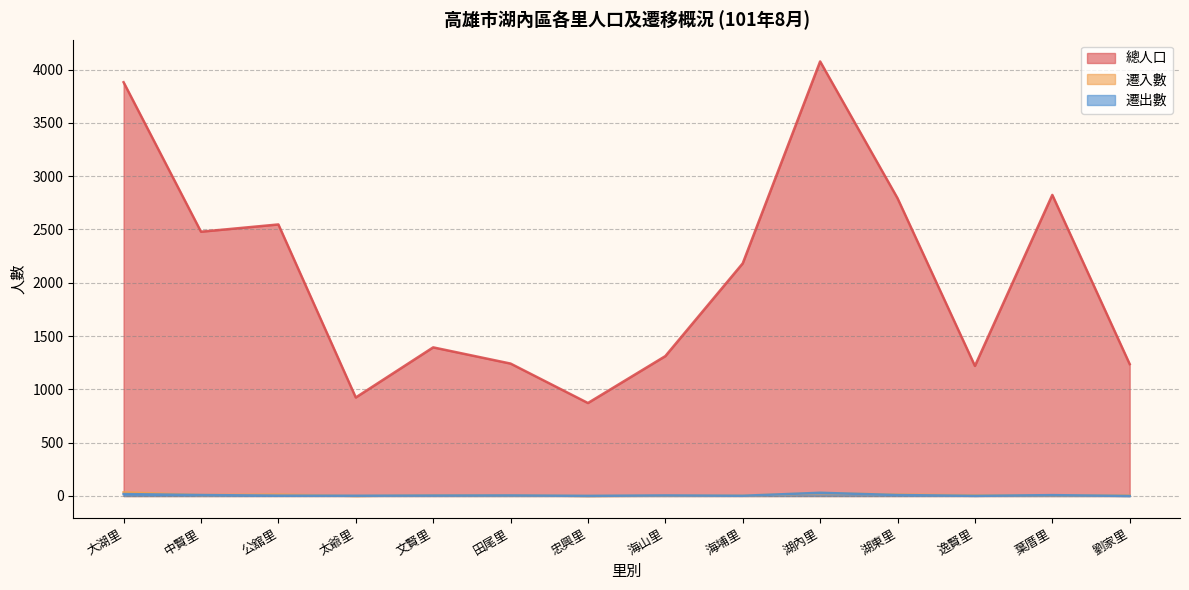

What is the maximum value shown in the chart?

4076